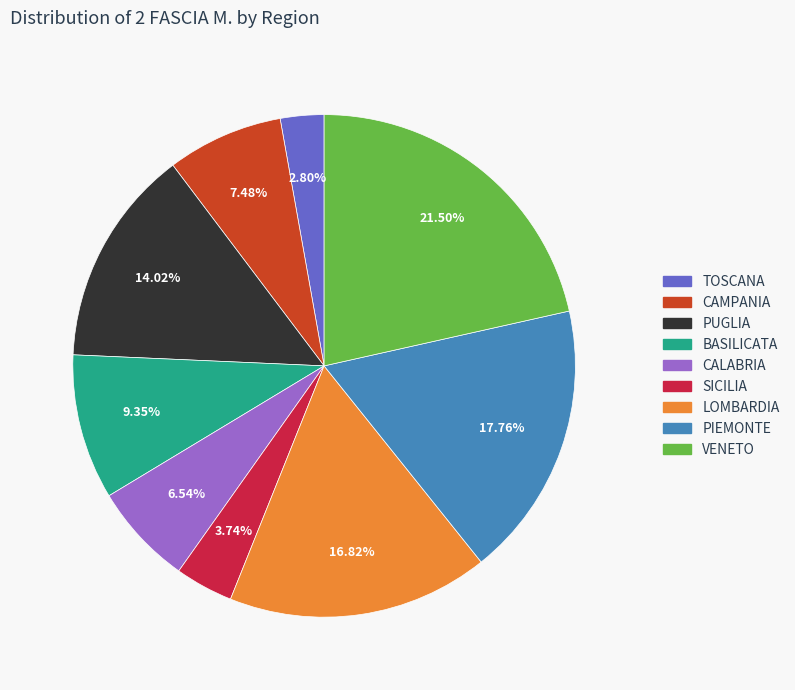

Is it true that PIEMONTE is 18% of the pie?

True